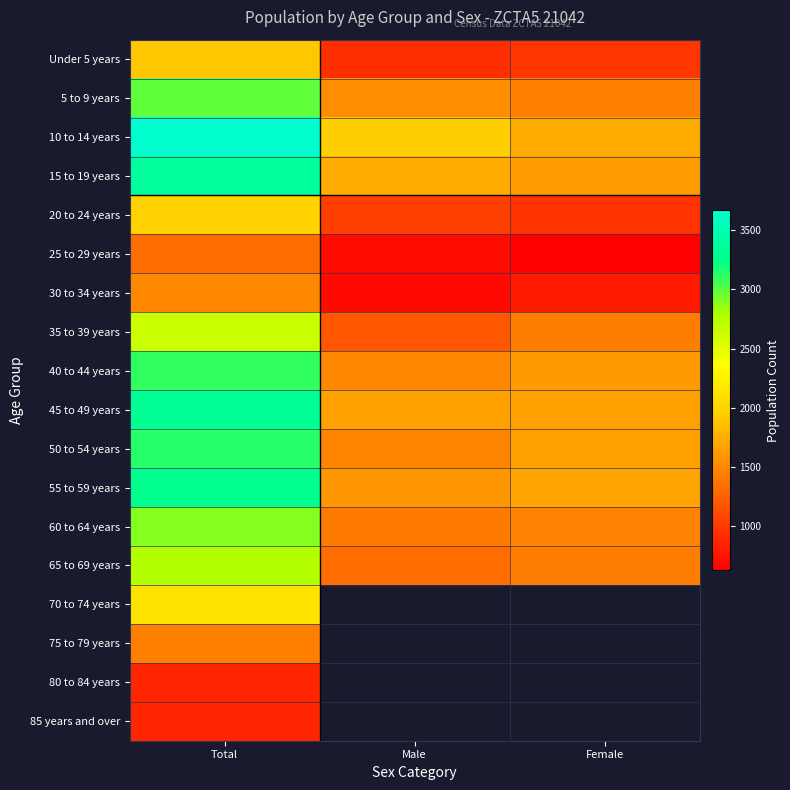

Which label corresponds to the smallest value in the chart?

Female